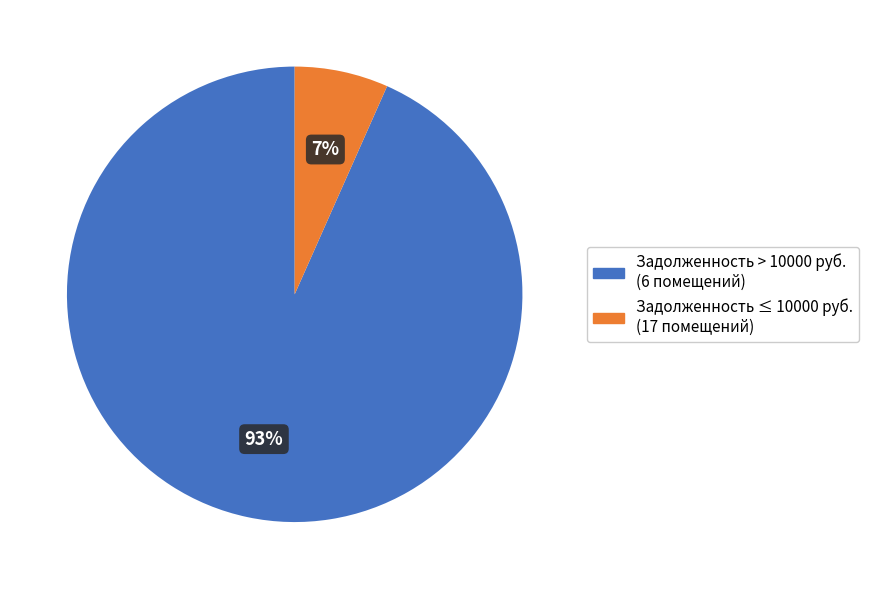

Which category accounts for the majority?

Задолженность > 10000 руб. (6 помещений)